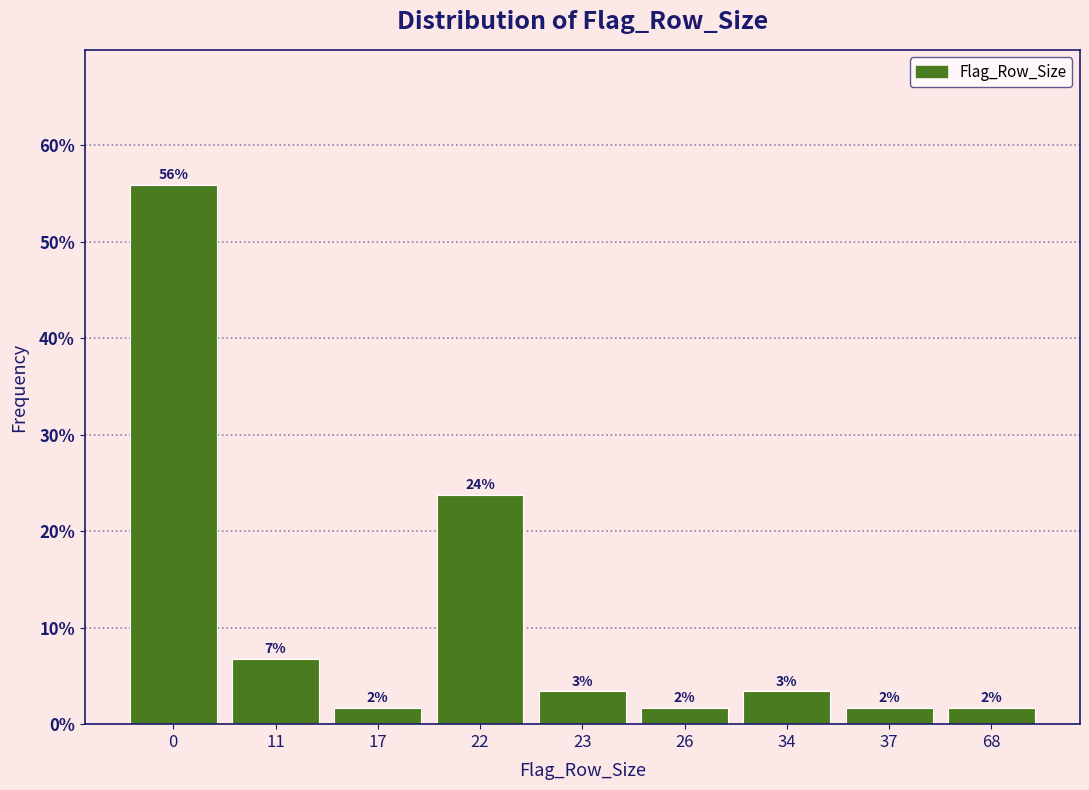

How many bars are there in total?

9